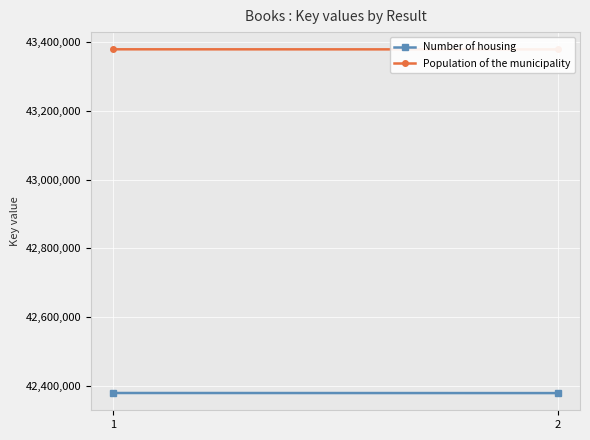

Rank the series at 2 from lowest to highest value.

Number of housing, Population of the municipality